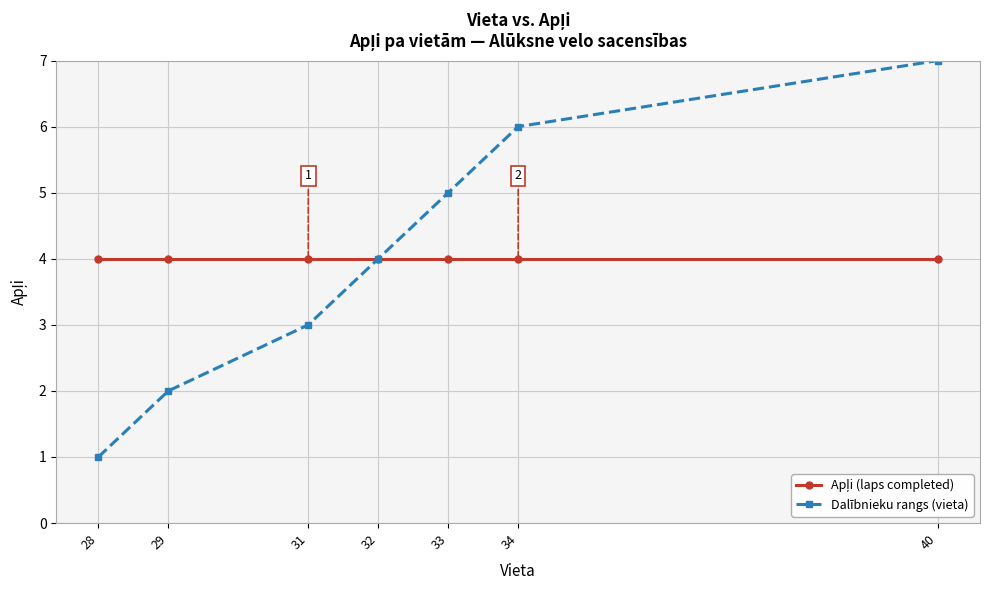

Which label corresponds to the smallest value in the chart?

28